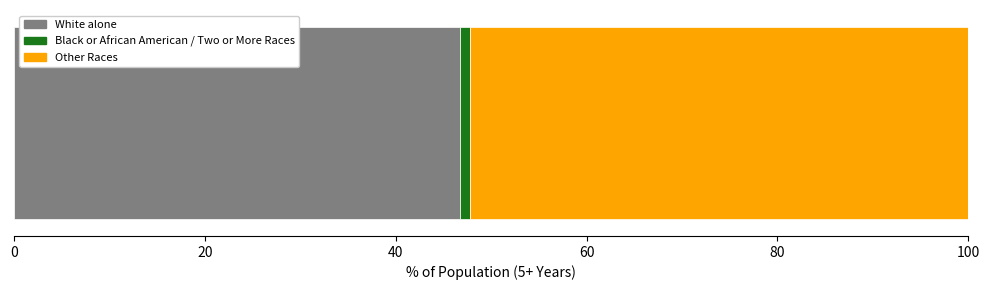

What is the highest value of the White alone series?

46.7